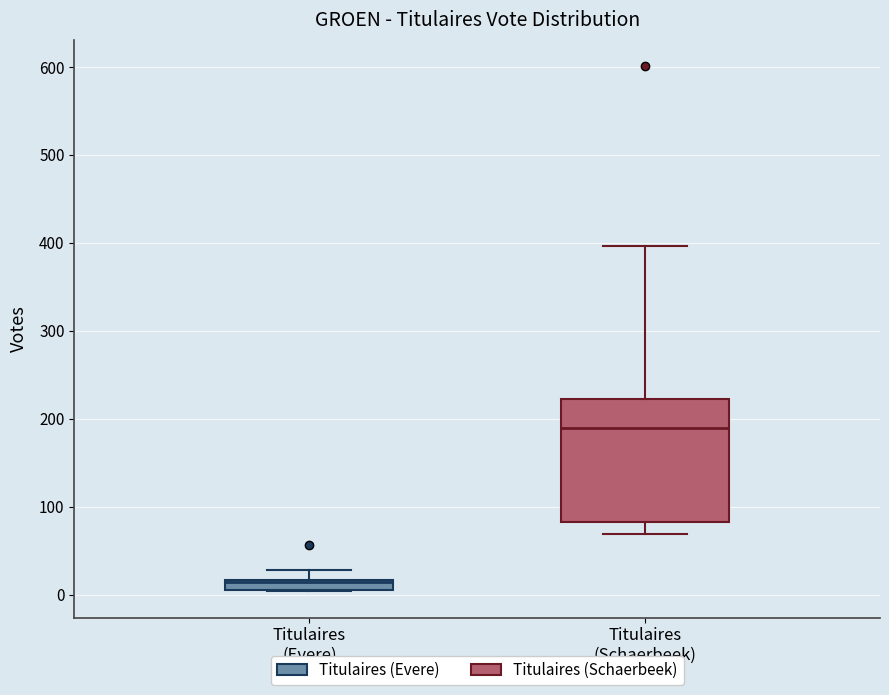

Which box is the tallest, from its lower edge to its upper edge?

Titulaires (Schaerbeek)